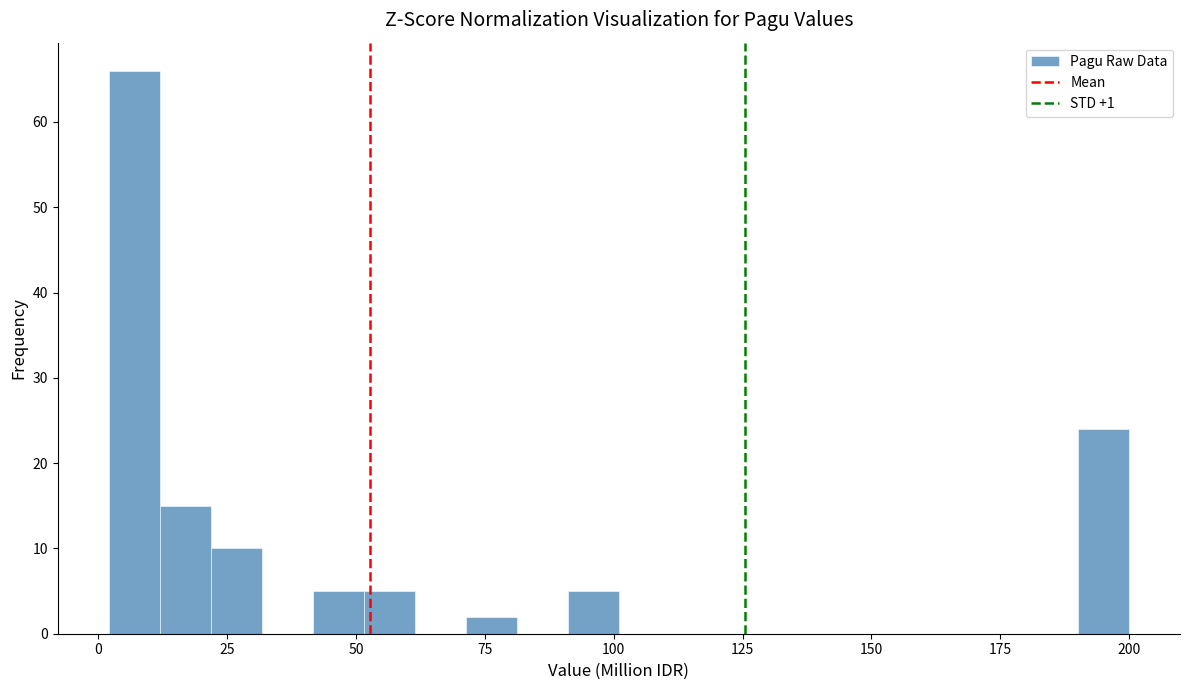

Read against the x-axis, roughly where is the centre of the tallest bar?

5